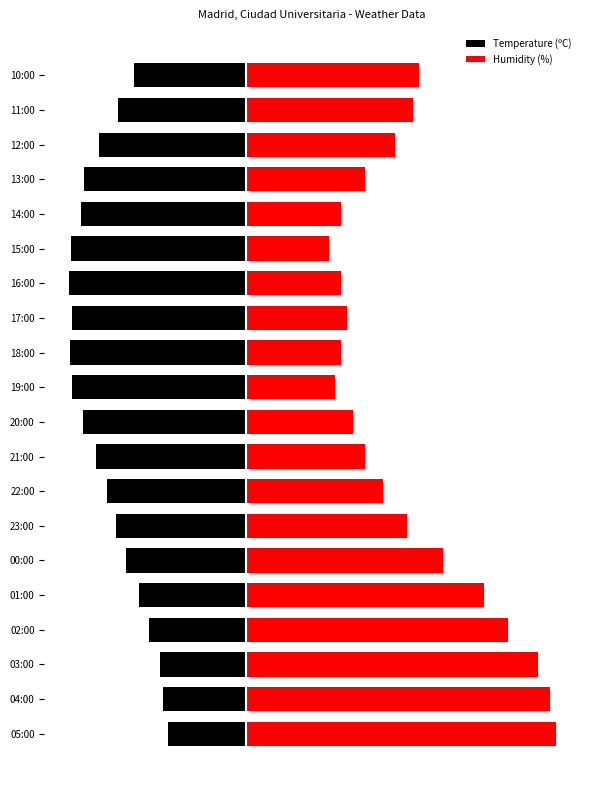

Rank the series by their maximum value, from highest to lowest.

Humidity (%), Temperature (ºC)